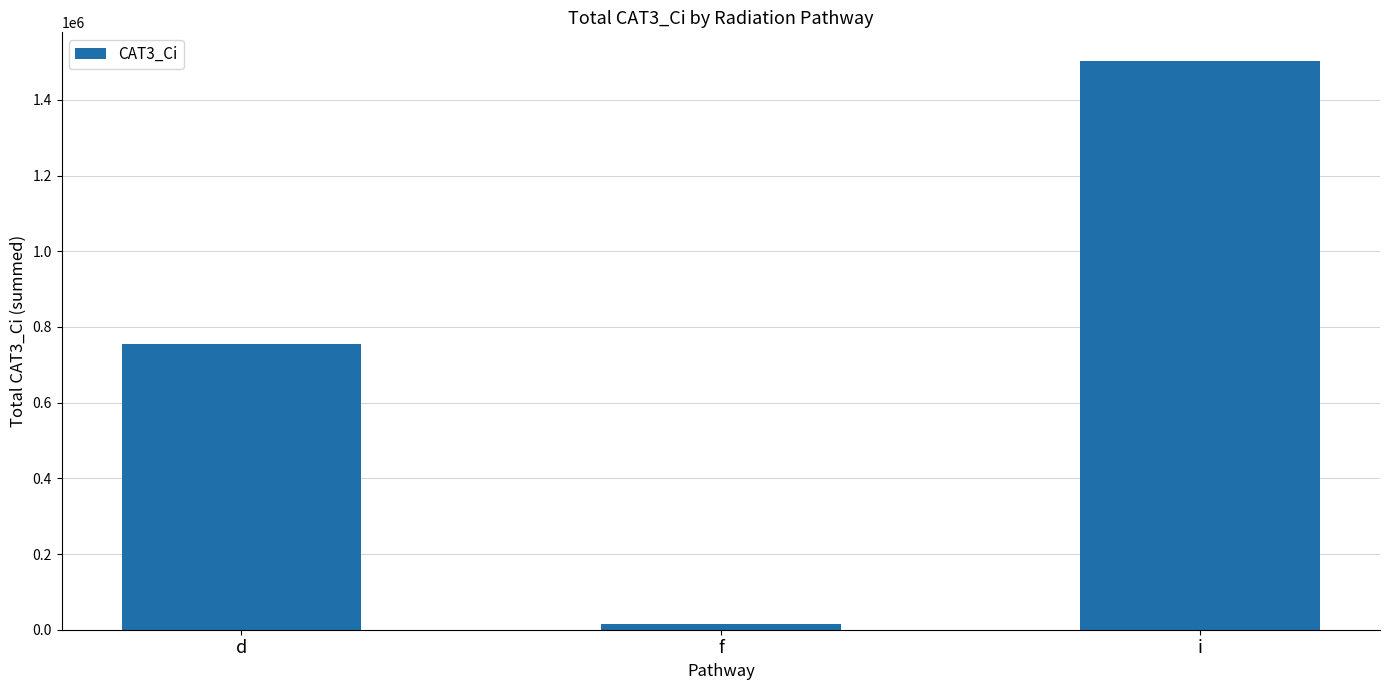

At which category does the chart reach its minimum across all series?

f